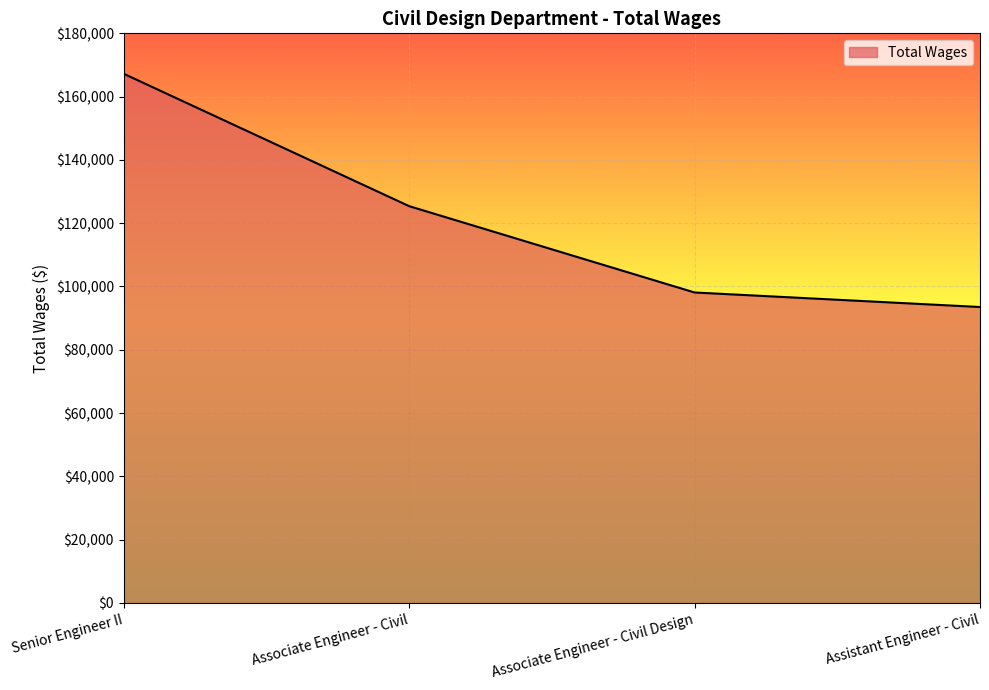

The chart shows a value of 137923 at Assistant Engineer - Civil. True or false?

False